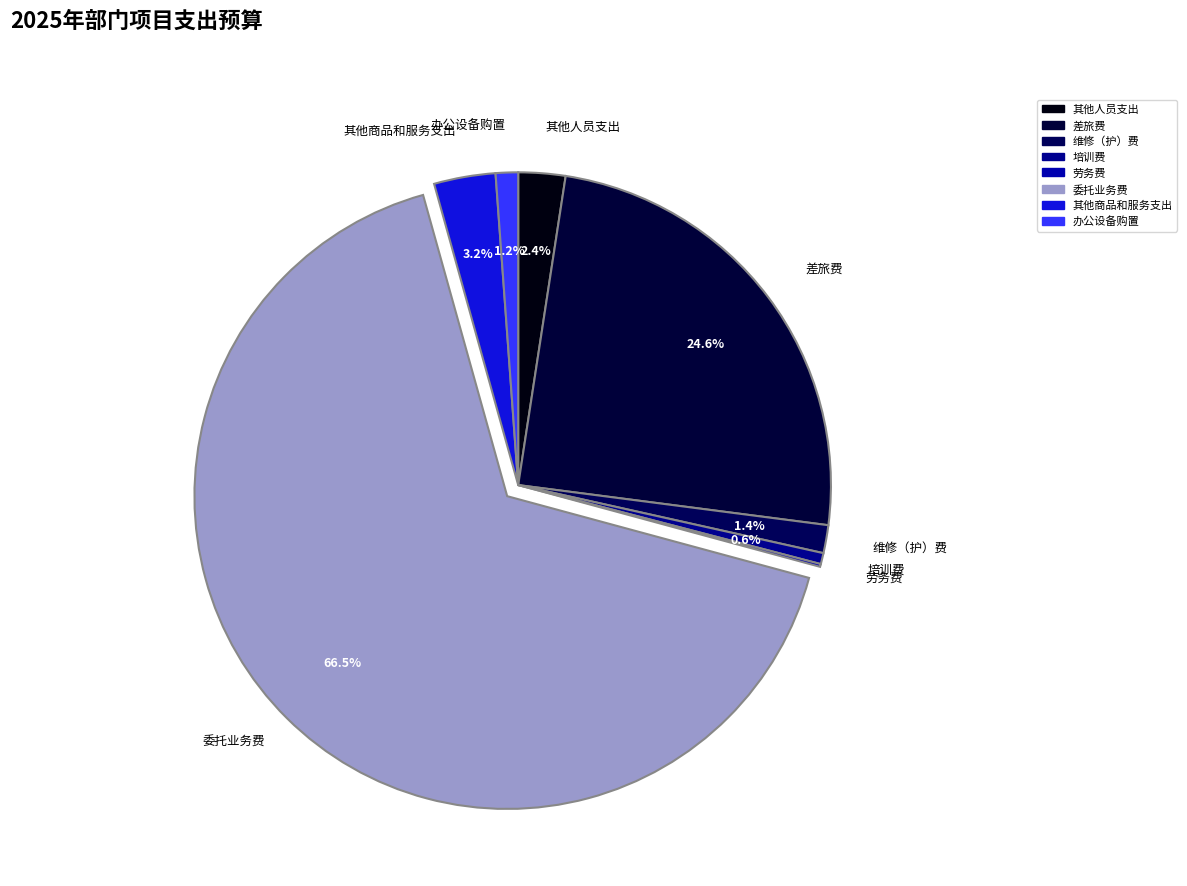

What is the change in value from 培训费 to 其他商品和服务支出?

+90200